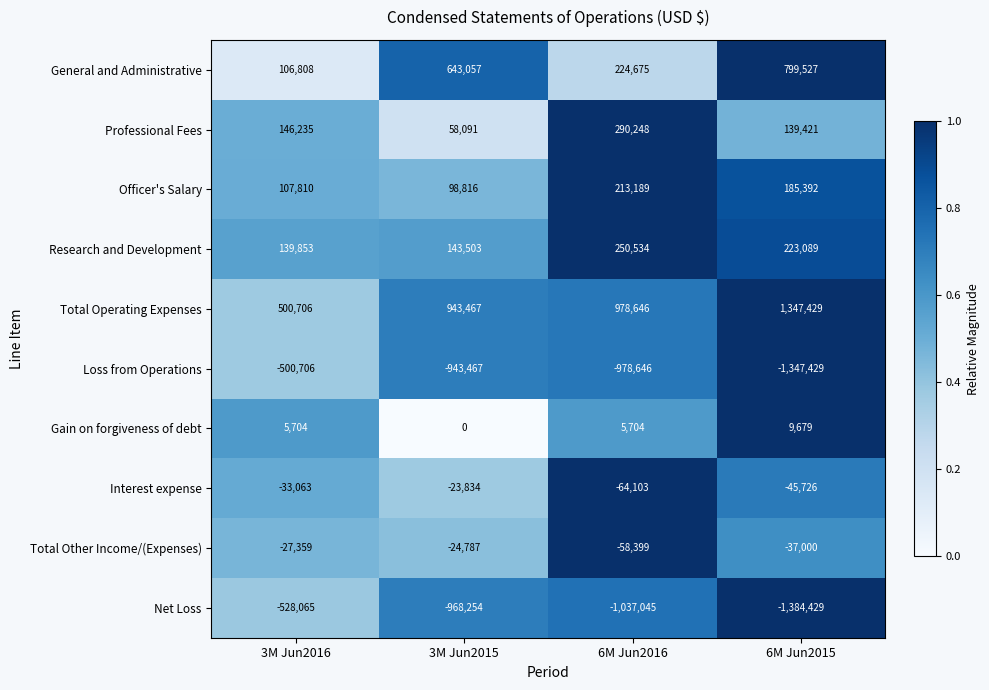

What is the average value of the Gain on forgiveness of debt series?

5272